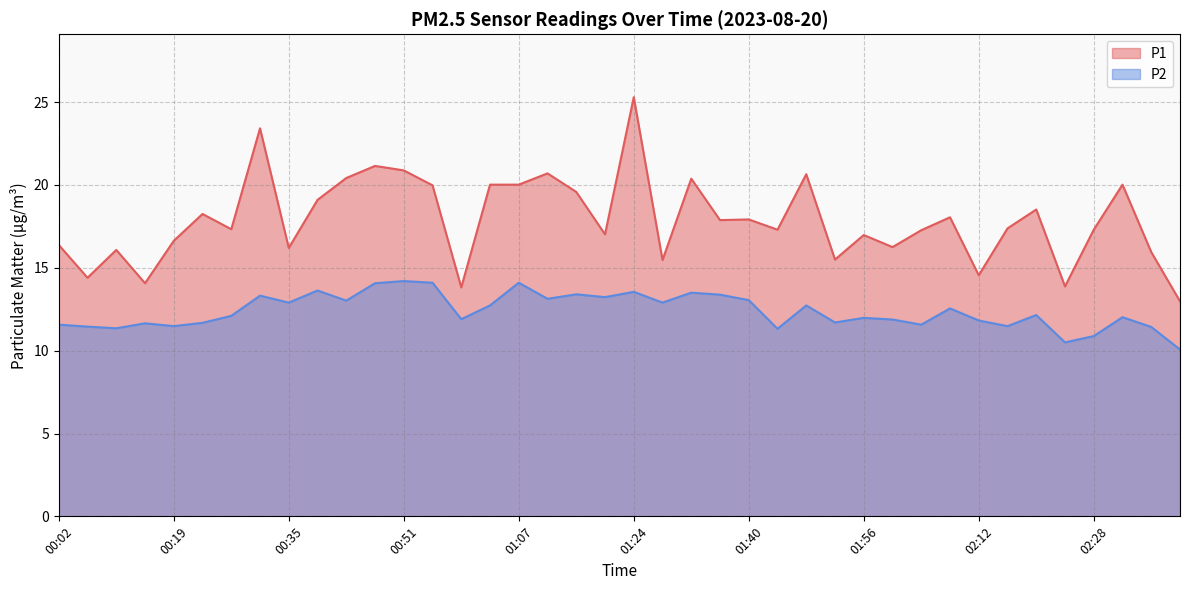

Which series changed the most between 00:02 and 02:12?

P1